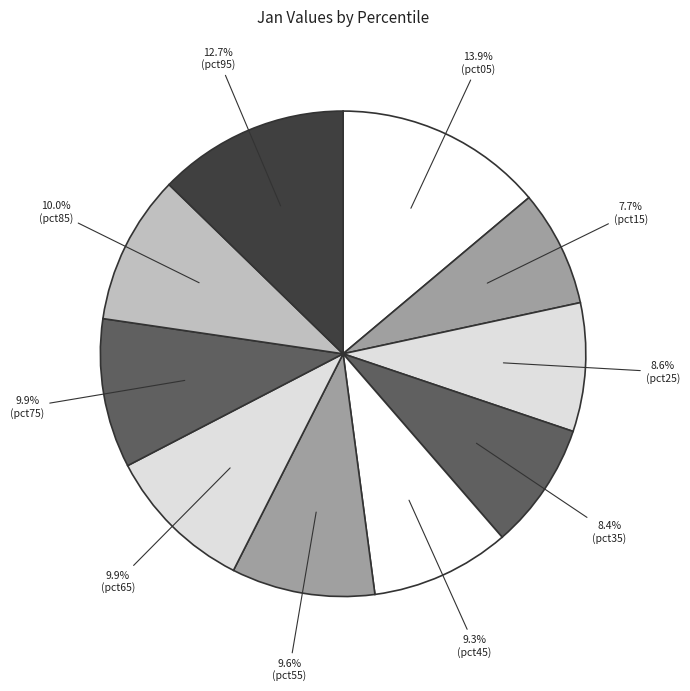

Does any single category account for the majority?

No